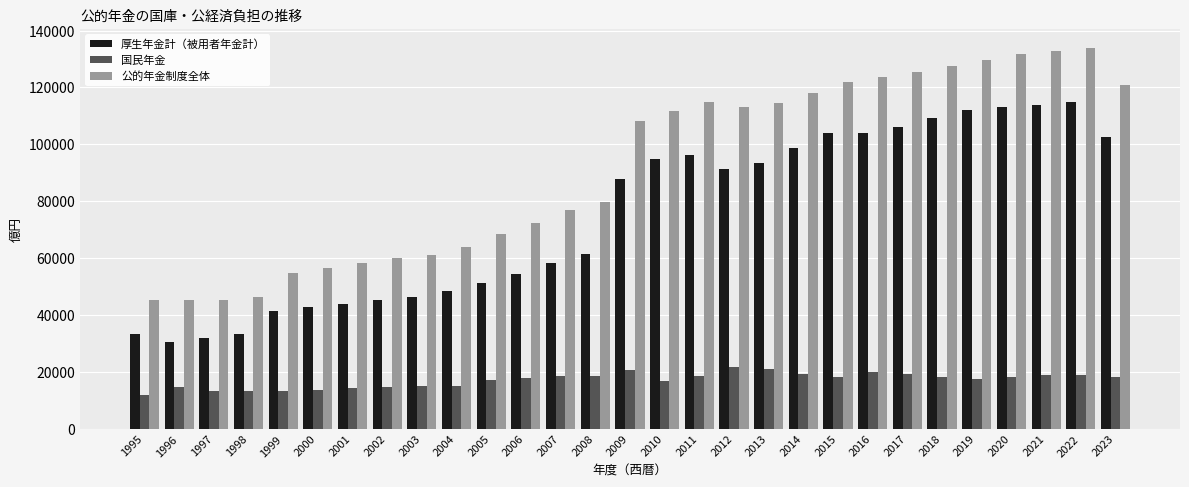

List the series in order of their peak value, highest first.

公的年金制度全体, 厚生年金計（被用者年金計）, 国民年金